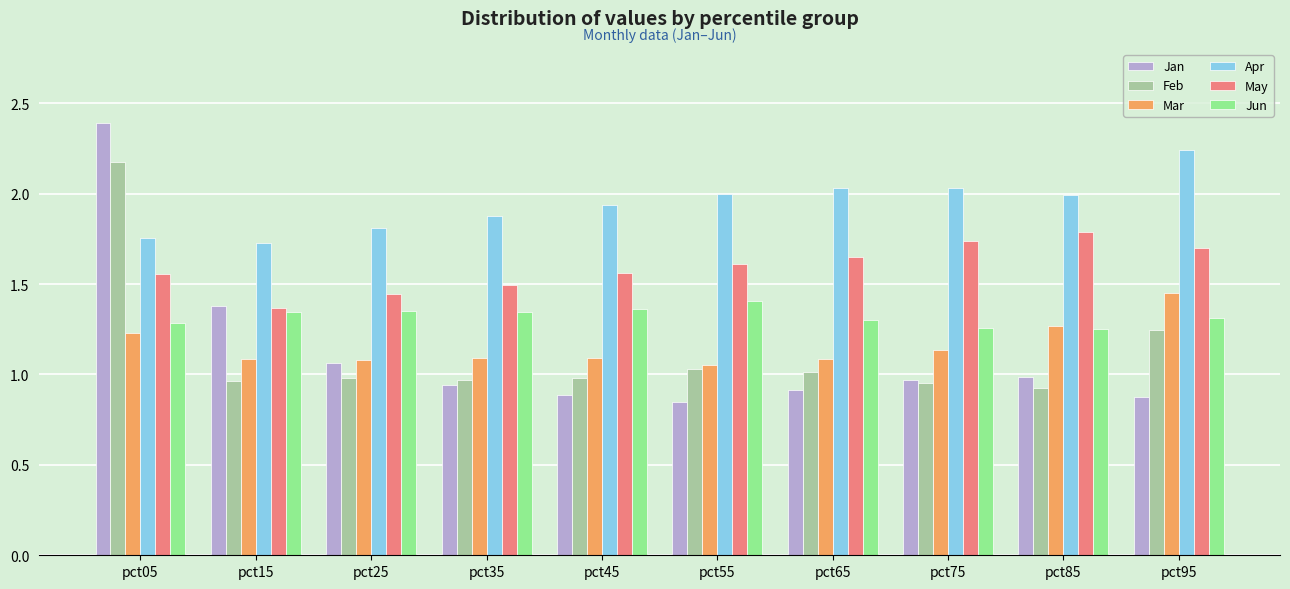

Which series has the widest spread of values?

Jan